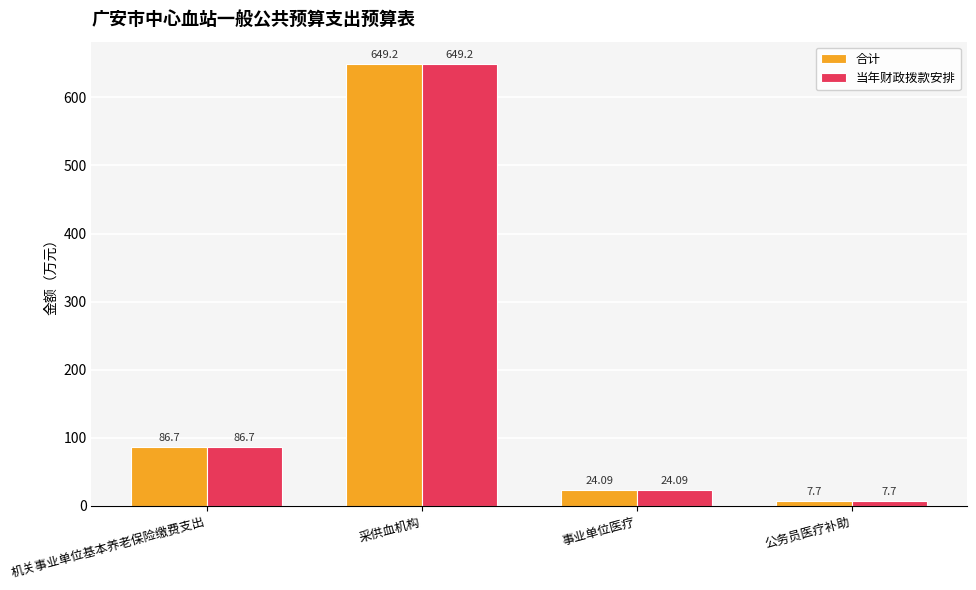

List the labels in order of 当年财政拨款安排 value, smallest first.

公务员医疗补助, 事业单位医疗, 机关事业单位基本养老保险缴费支出, 采供血机构